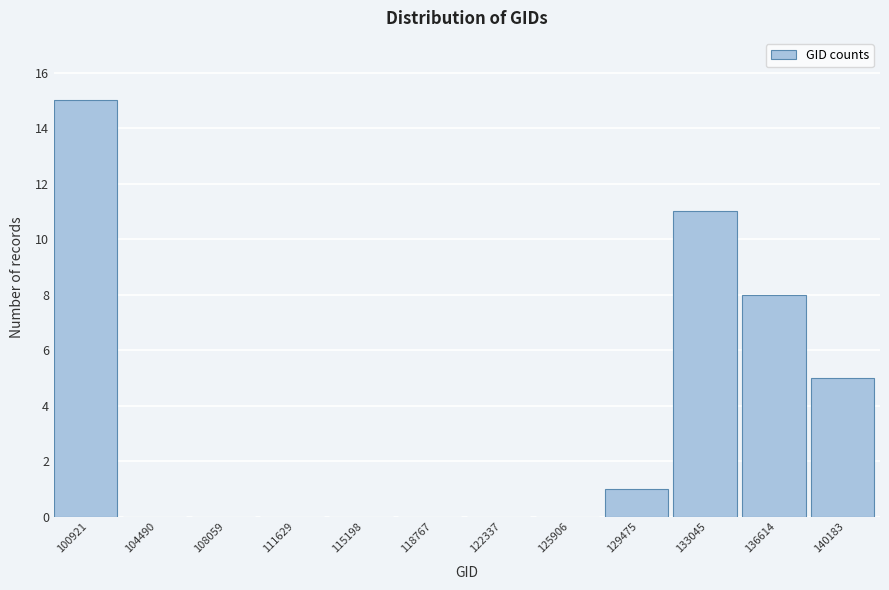

Approximately how many times larger is the value at 100921 compared to 133045?

1.4